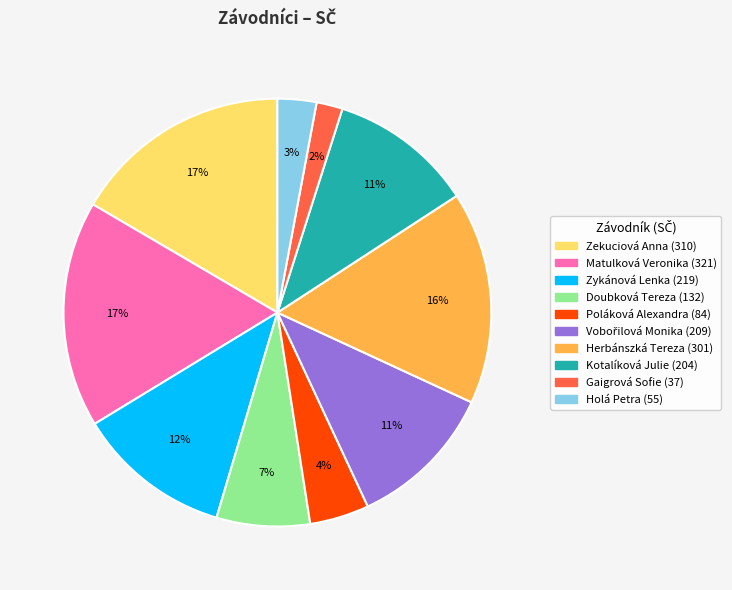

How many segments does this pie chart have?

10